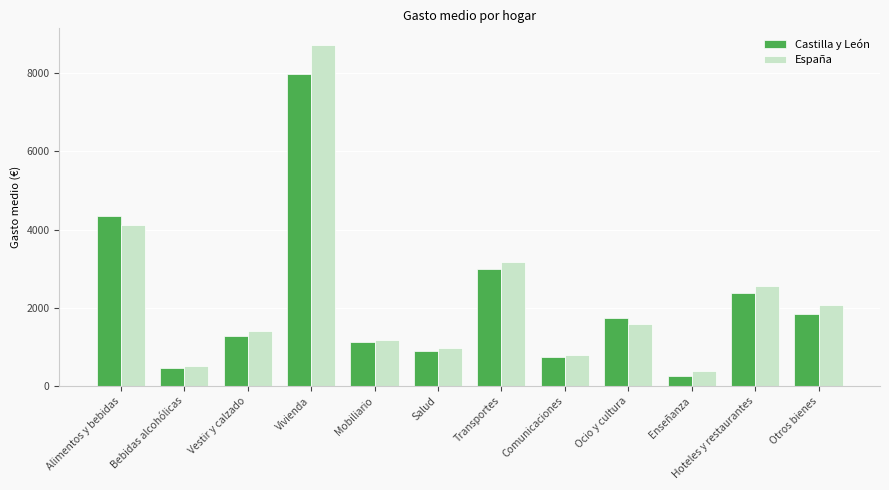

What is the difference between the Castilla y León values at Ocio y cultura and Vestir y calzado?

444.8